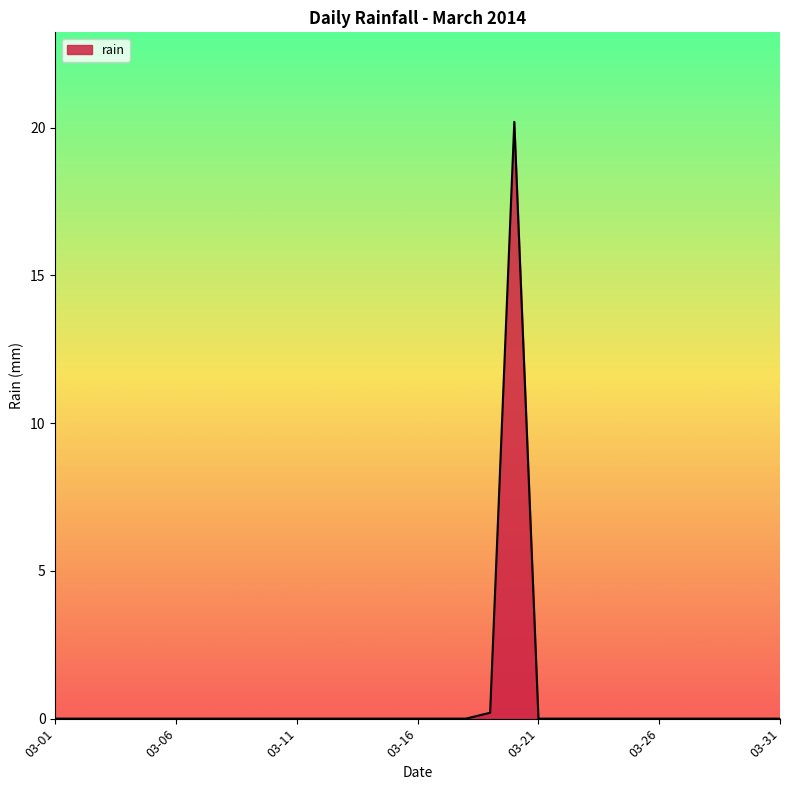

What is the average value?

0.7